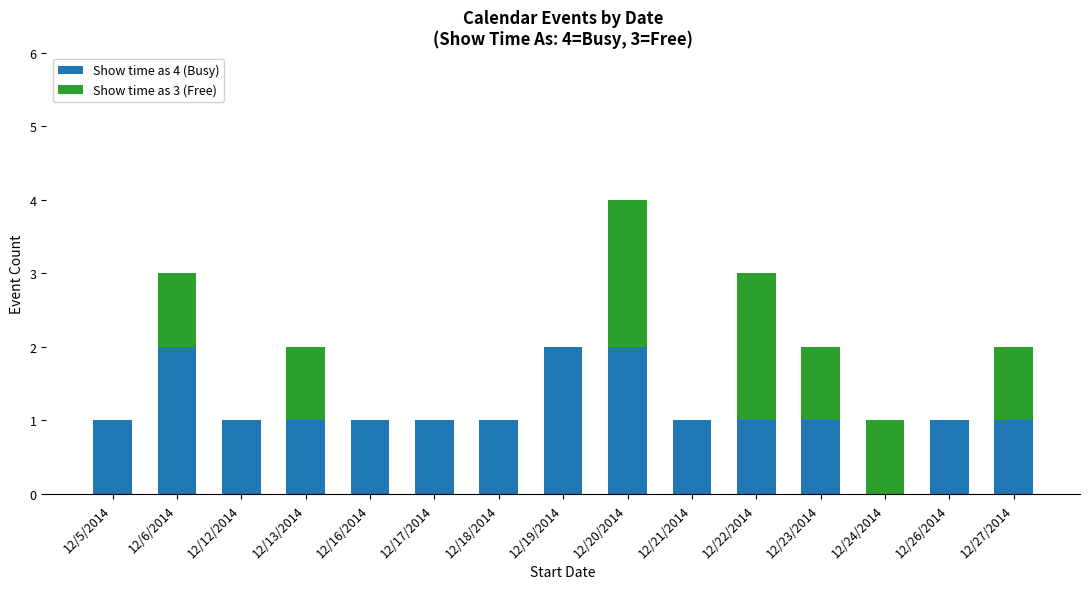

At which category is the sum across all series the highest?

12/20/2014